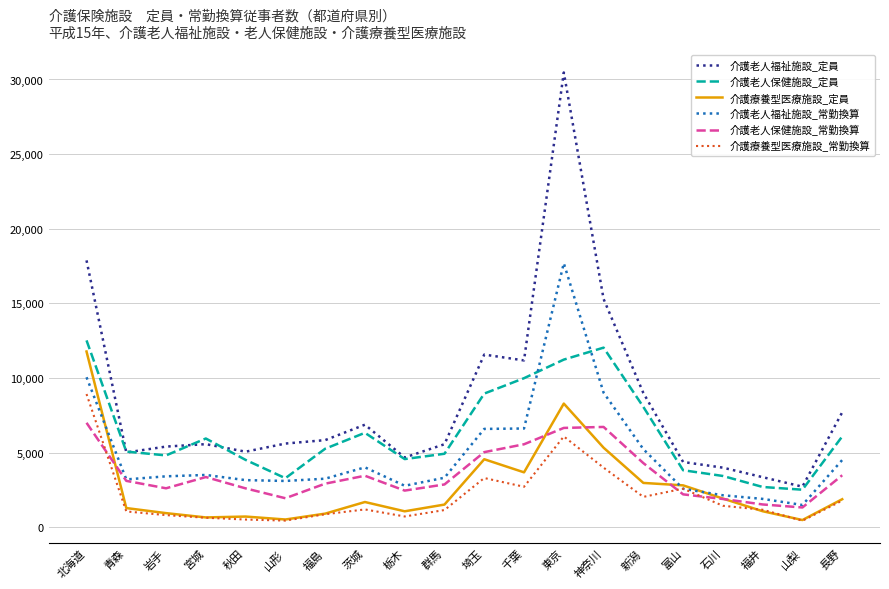

What is the difference between the maximum and minimum values in the 介護老人福祉施設_常勤換算 series?

16197